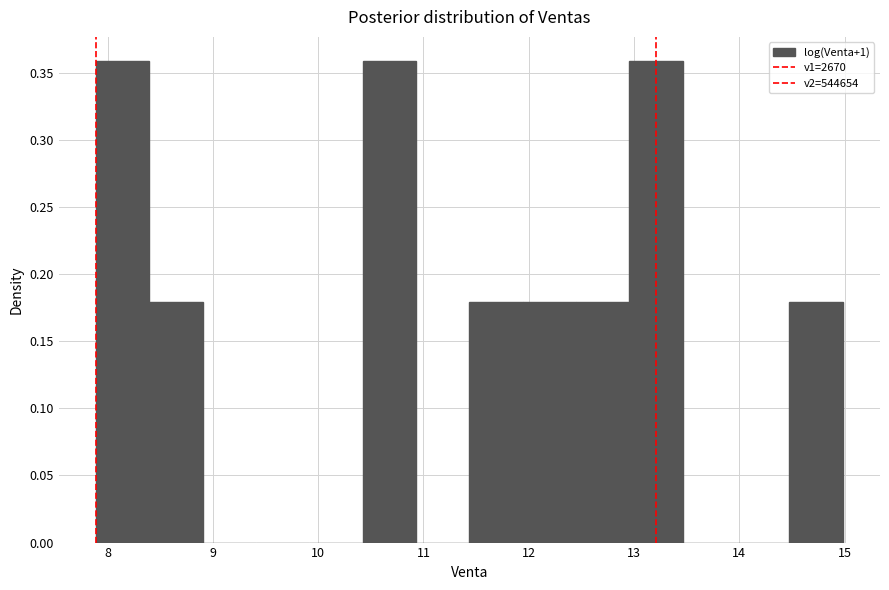

Reading left to right, list every bar in this chart as the range it spans on the x-axis followed by its height. Neither the bar edges nor the heights are printed on the chart, so give them approximately, as read against the axes.

7.9 to 8.4: 0.36
8.4 to 8.9: 0.18
8.9 to 9.4: 0
9.4 to 9.9: 0
9.9 to 10.4: 0
10.4 to 10.9: 0.36
10.9 to 11.4: 0
11.4 to 11.9: 0.18
11.9 to 12.4: 0.18
12.4 to 13.0: 0.18
13.0 to 13.5: 0.36
13.5 to 14.0: 0
14.0 to 14.5: 0
14.5 to 15.0: 0.18